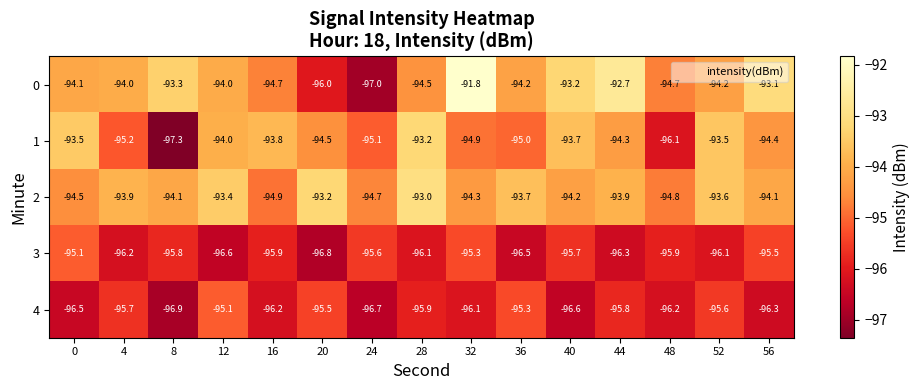

Rank the series at 4 from highest to lowest value.

2, 0, 1, 4, 3